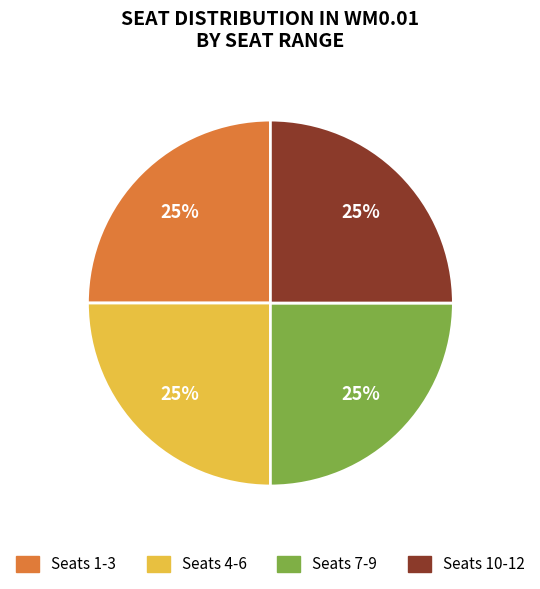

Count the number of slices in the pie.

4